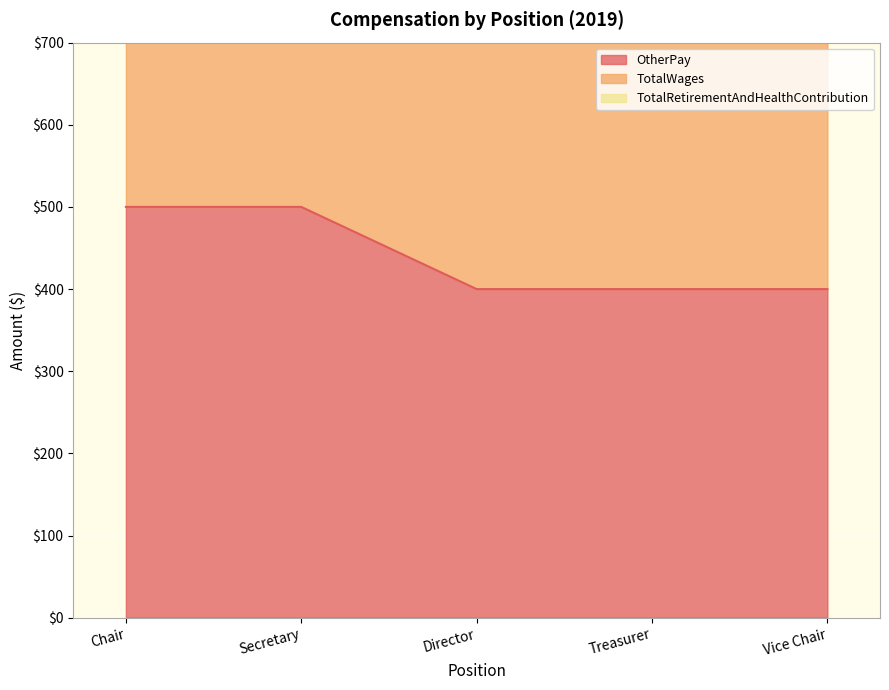

What is the difference between the maximum and minimum values in the TotalWages series?

200